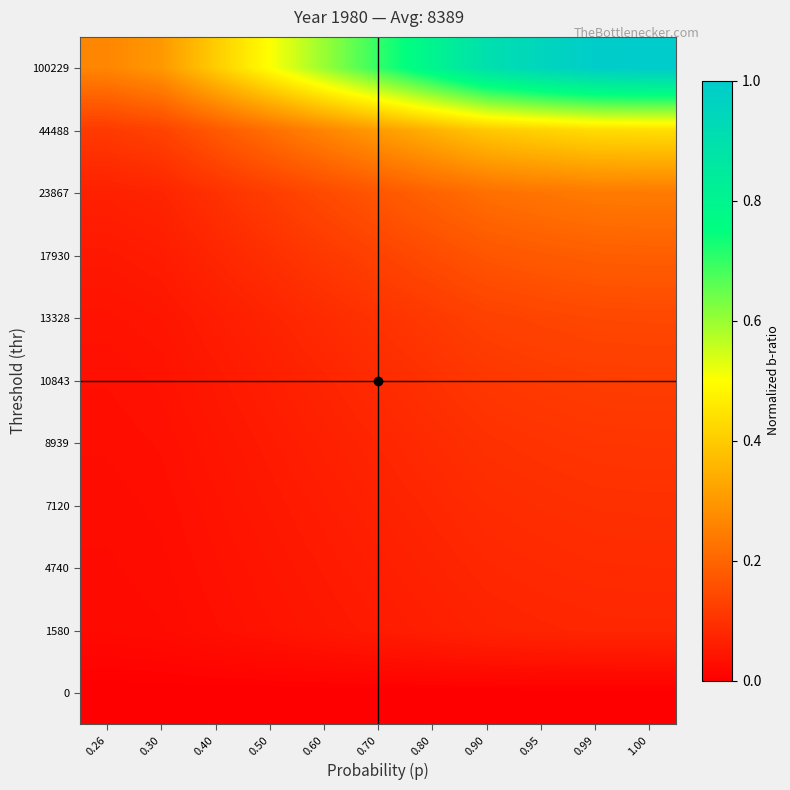

What is the greatest value displayed?

1.0